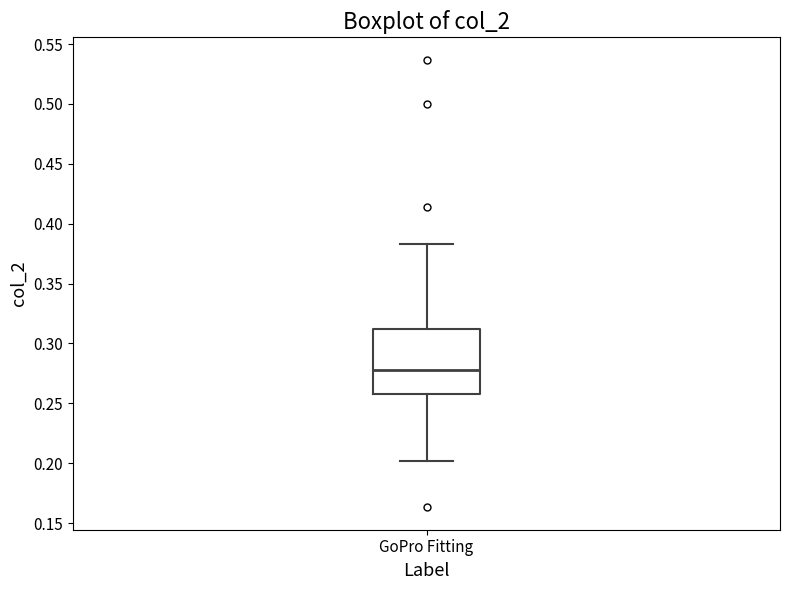

Where does the median line of the box for GoPro Fitting sit on the y-axis? The values are not printed on the chart, so give them approximately, as read against the axis.

0.280